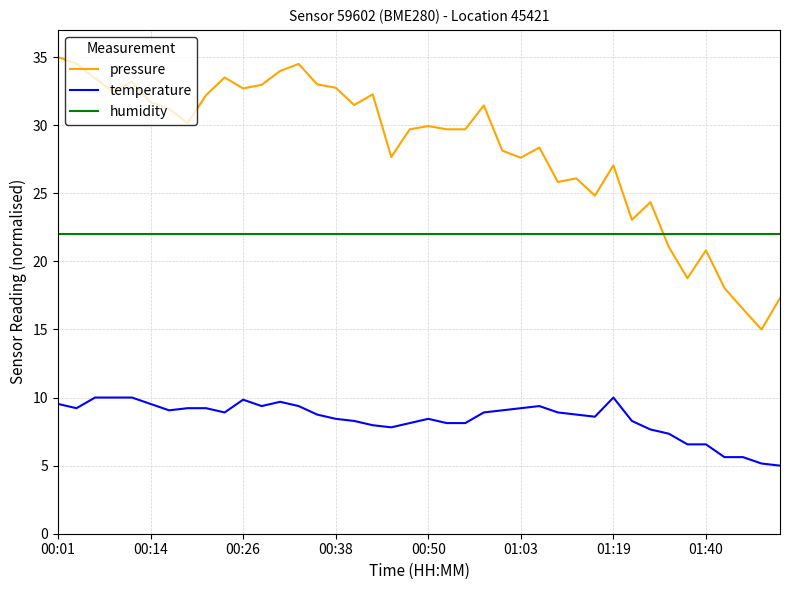

List the series in order of their overall mean, lowest first.

temperature, humidity, pressure